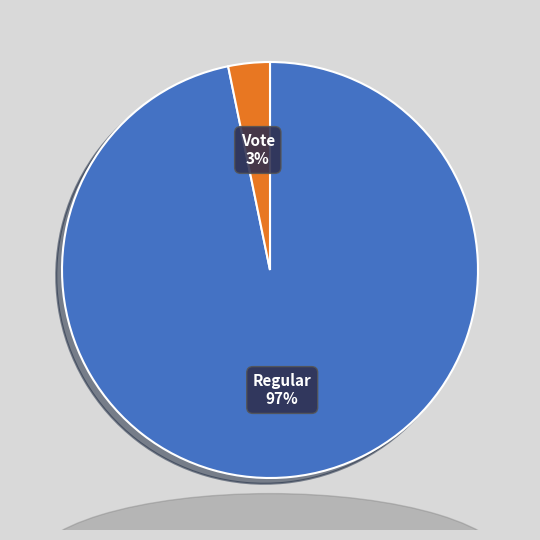

To the nearest percent, what is the average slice percentage?

50%